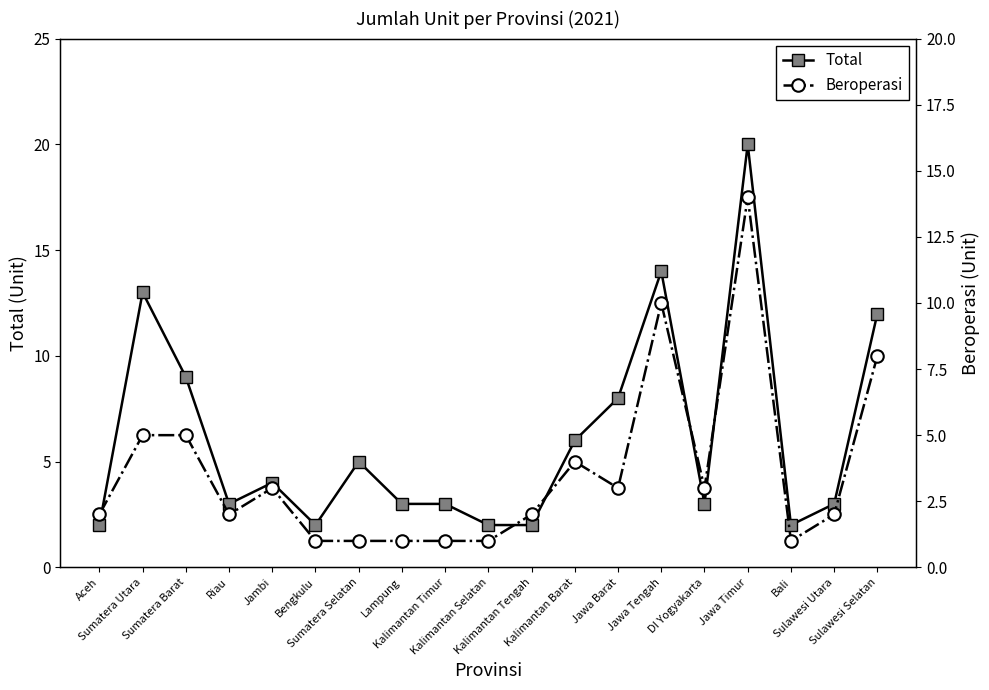

How many lines are shown in the chart?

2